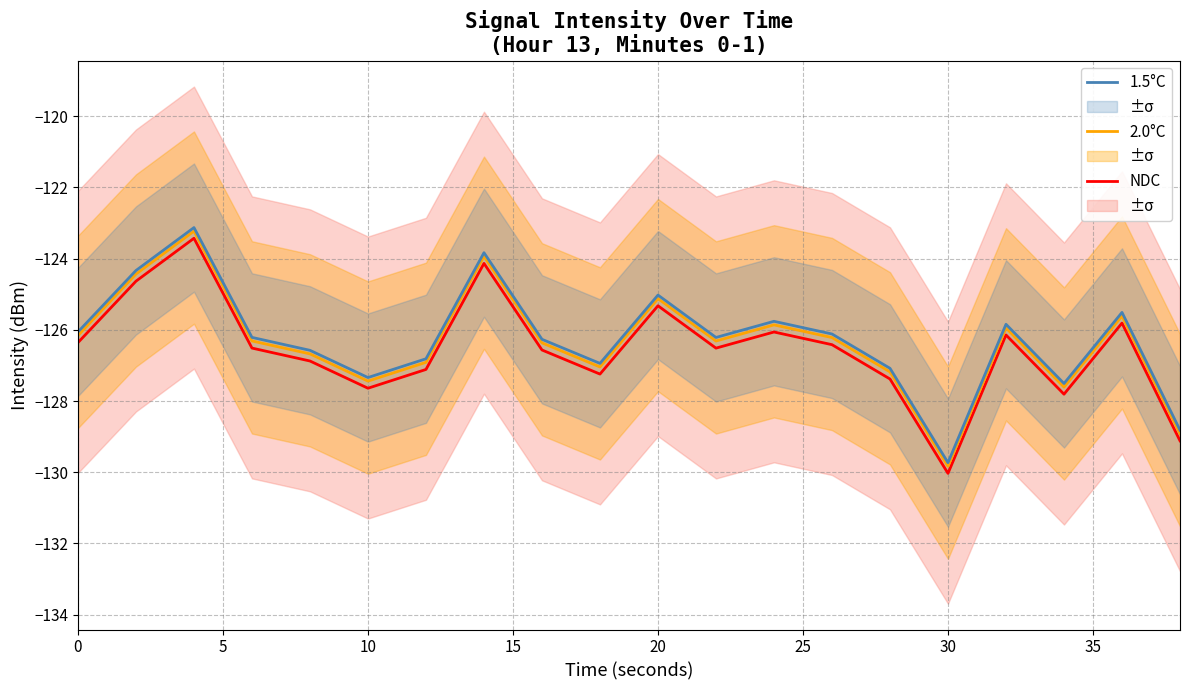

What is the total value across all series at 15?

-379.0